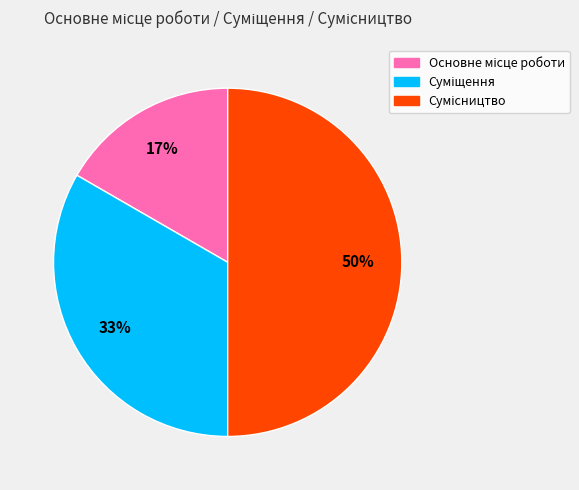

To the nearest percent, what is the difference between the largest and smallest slice percentages?

33%